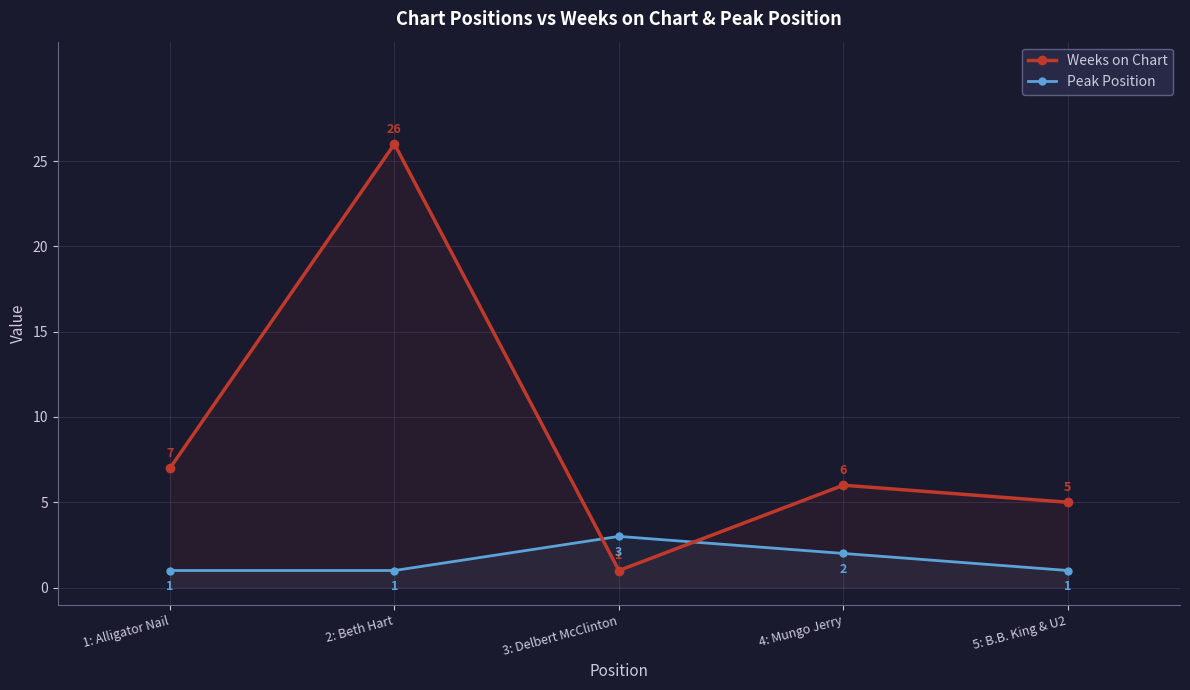

What is the sum of the Peak Position values at 2: Beth Hart and 1: Alligator Nail?

2